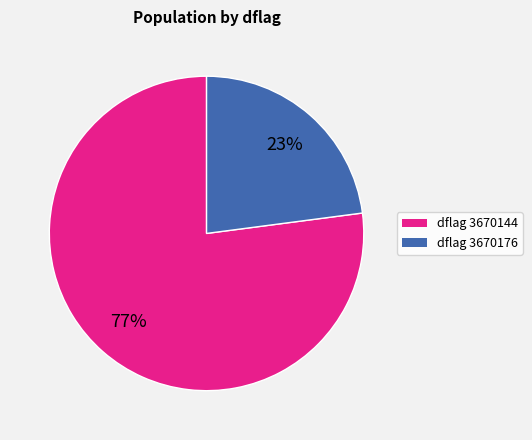

To the nearest percent, what is the average slice percentage?

50%